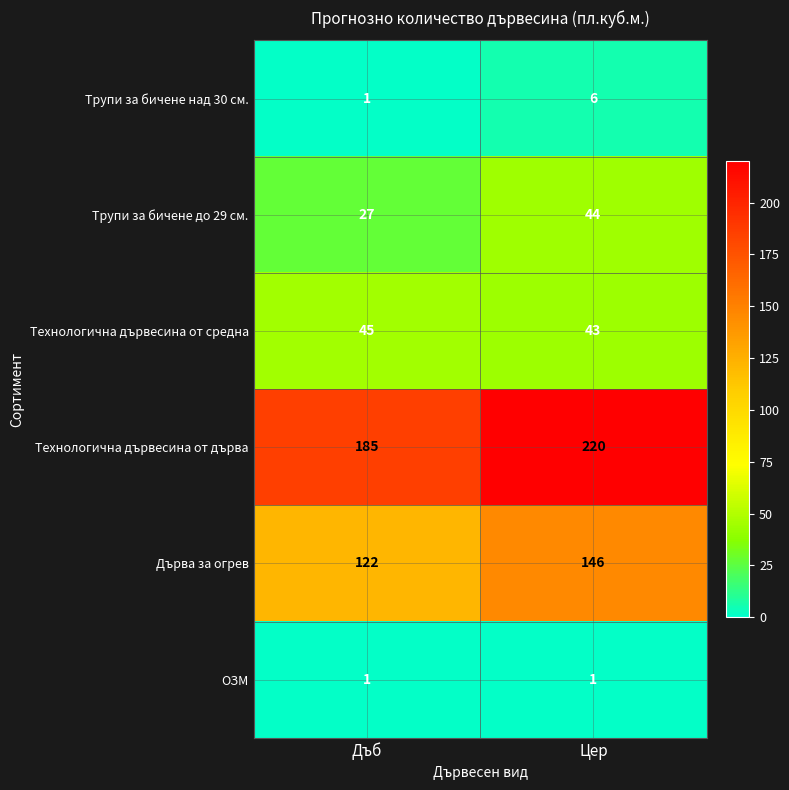

What is the sum of the Трупи за бичене над 30 см. values at Дъб and Цер?

7